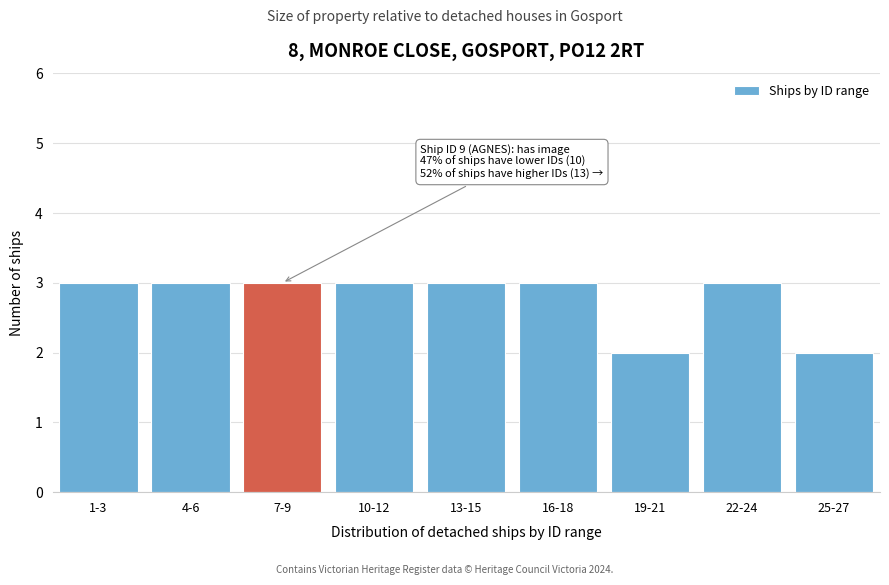

Reading left to right, list all the values displayed in this chart.

3	3	3	3	3	3	2	3	2